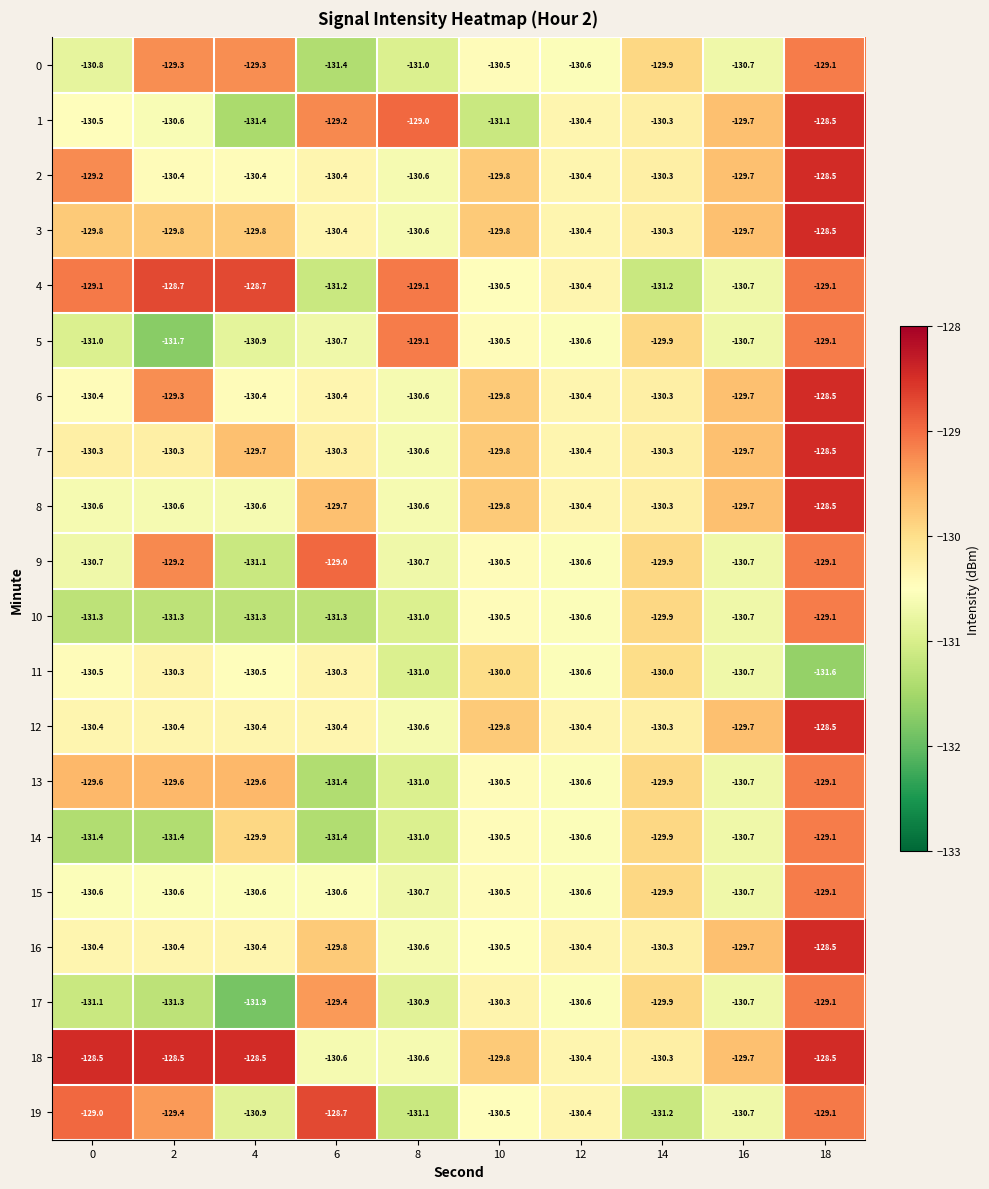

List the labels in order of 19 value, largest first.

6, 0, 18, 2, 12, 10, 16, 4, 8, 14